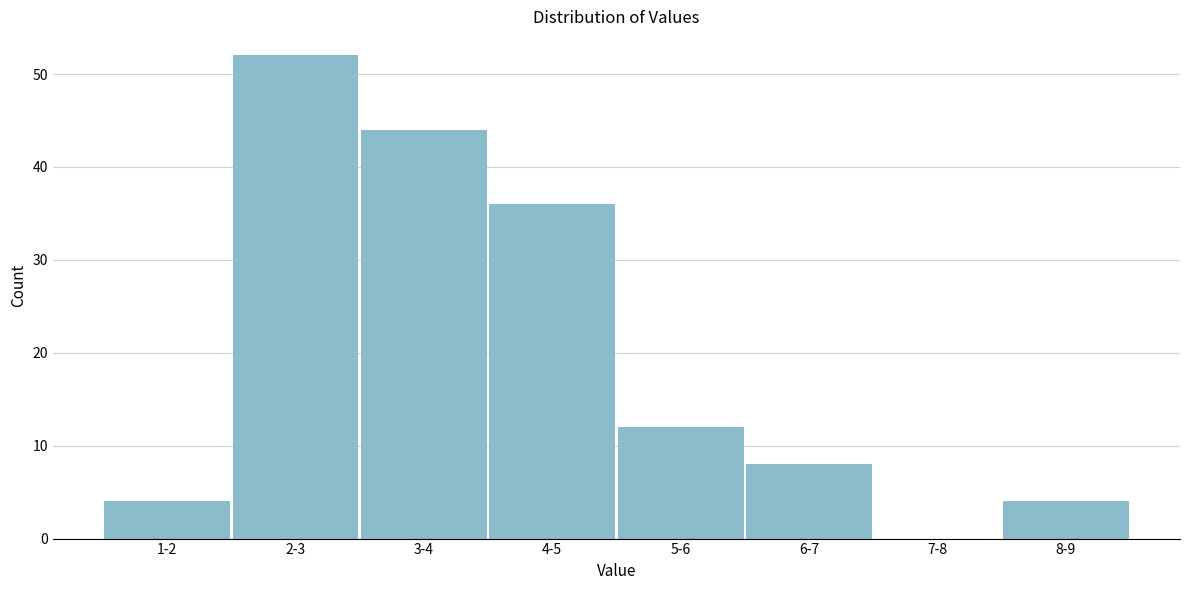

Reading right to left, what are all the values shown in this chart?

8-9=4	7-8=0	6-7=8	5-6=12	4-5=36	3-4=44	2-3=52	1-2=4